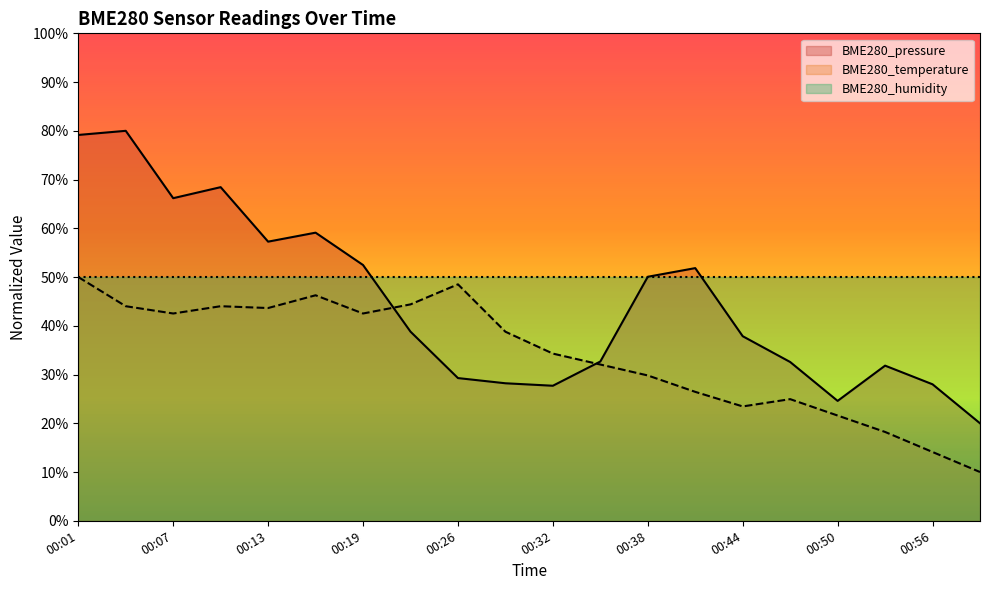

The value of BME280_pressure at 00:32 is 9.9. True or false?

False